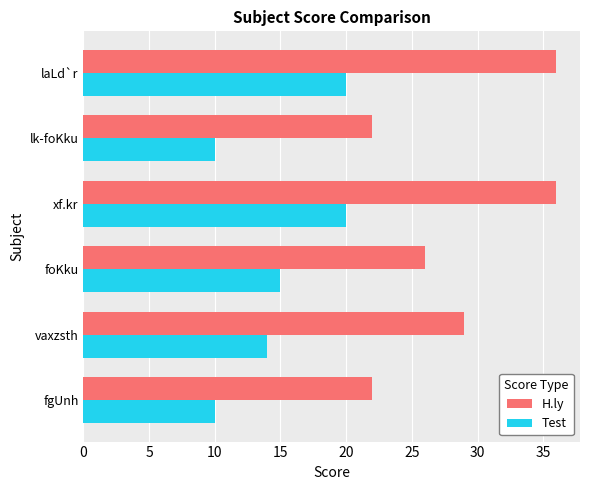

True or false: H.ly has a value of 22 at fgUnh.

True